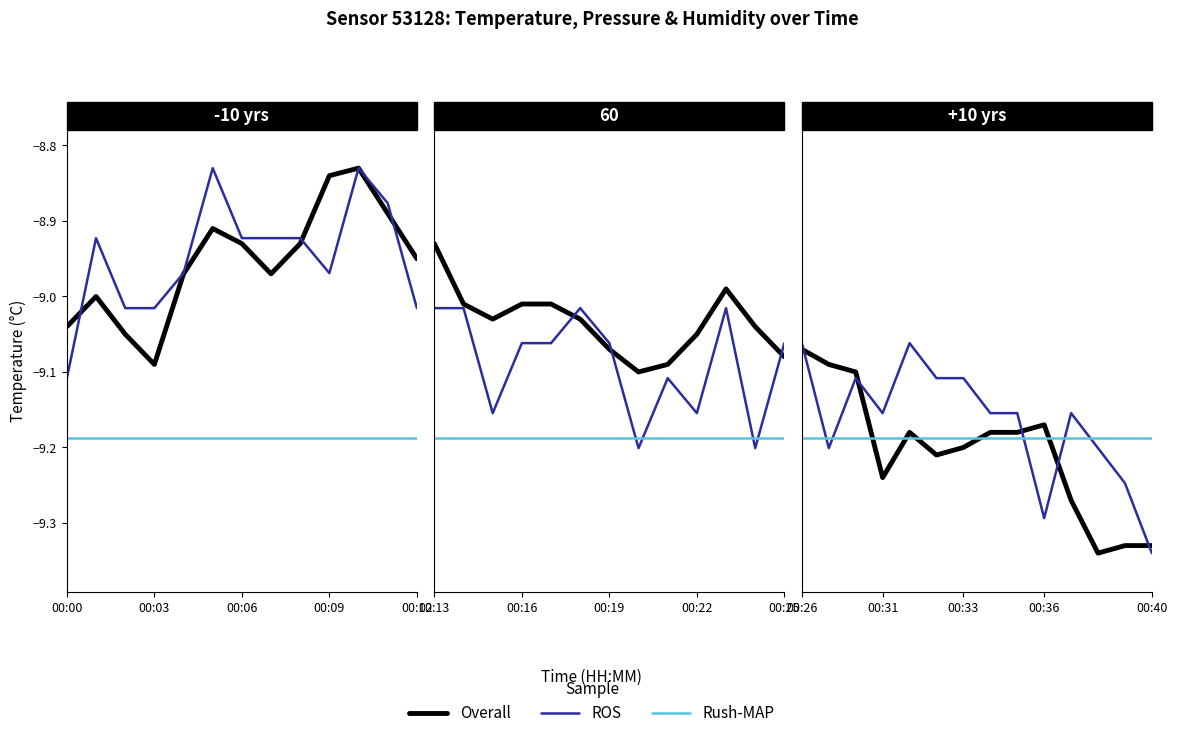

Between 9 and 00:12, which is larger?

9